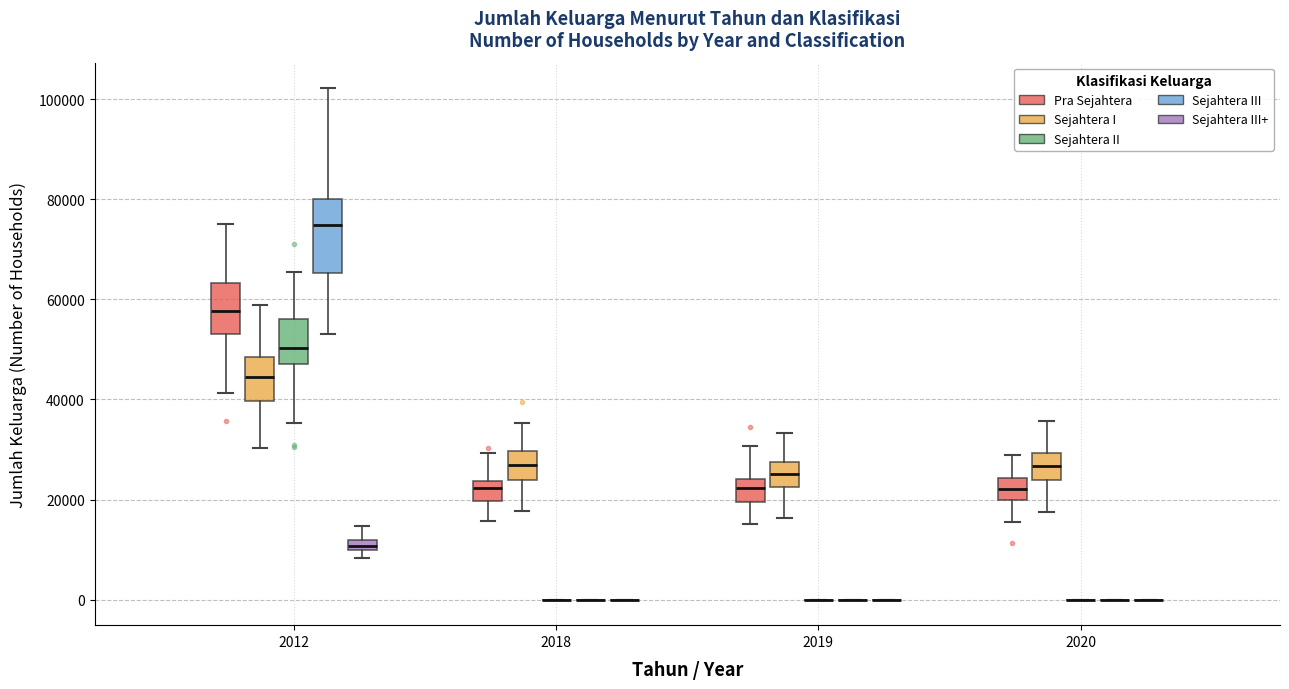

Which box is the tallest, from its lower edge to its upper edge?

2012 (Sejahtera III)